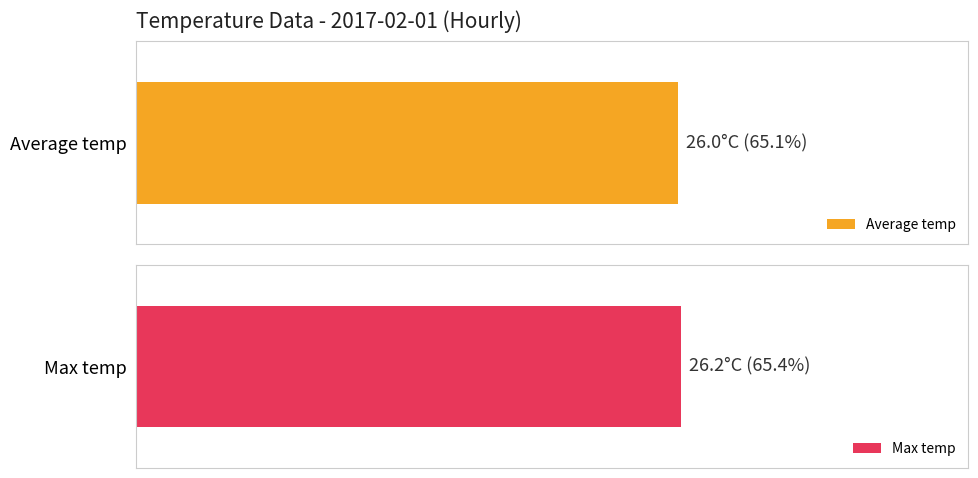

Rank the series at 13:00 from highest to lowest value.

Max temp, Average temp